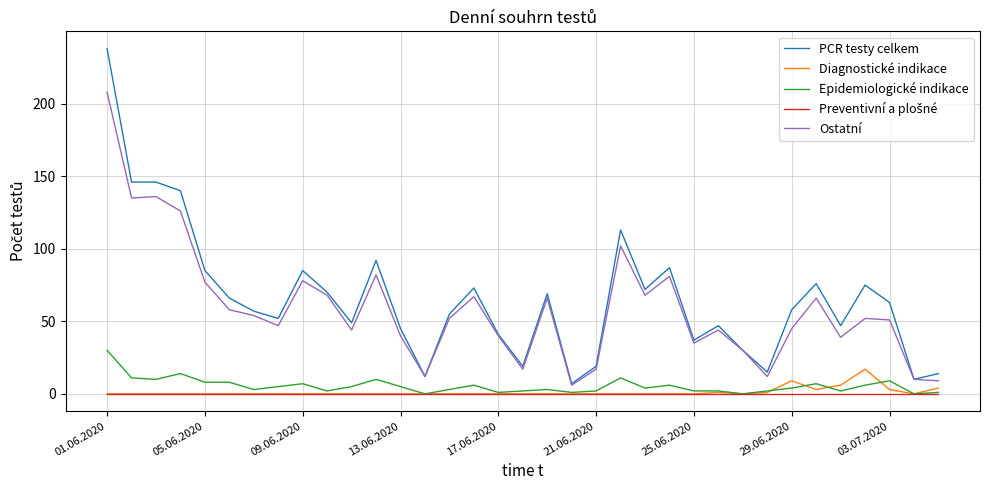

Which series has the widest spread of values?

PCR testy celkem